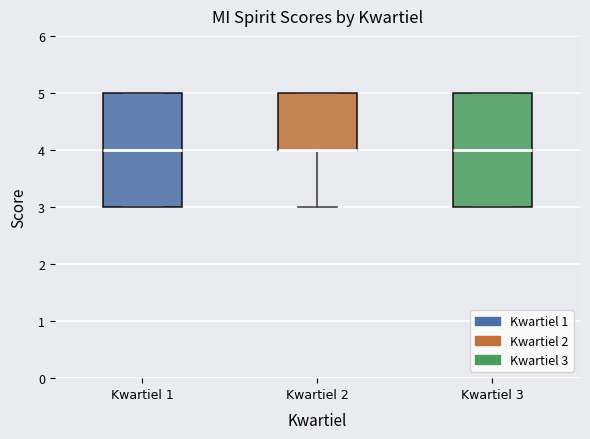

Reading left to right, transcribe this box plot: for each box, give where its median line is, the range the box spans, and where its two whiskers end, as read against the y-axis. The values are not printed on the chart, so give them approximately, as read against the axis.

Kwartiel 1: median 4, box 3 to 5, whiskers 3 to 5
Kwartiel 2: median 4 (drawn on the box's lower edge), box 4 to 5, whiskers 3 to 5
Kwartiel 3: median 4, box 3 to 5, whiskers 3 to 5